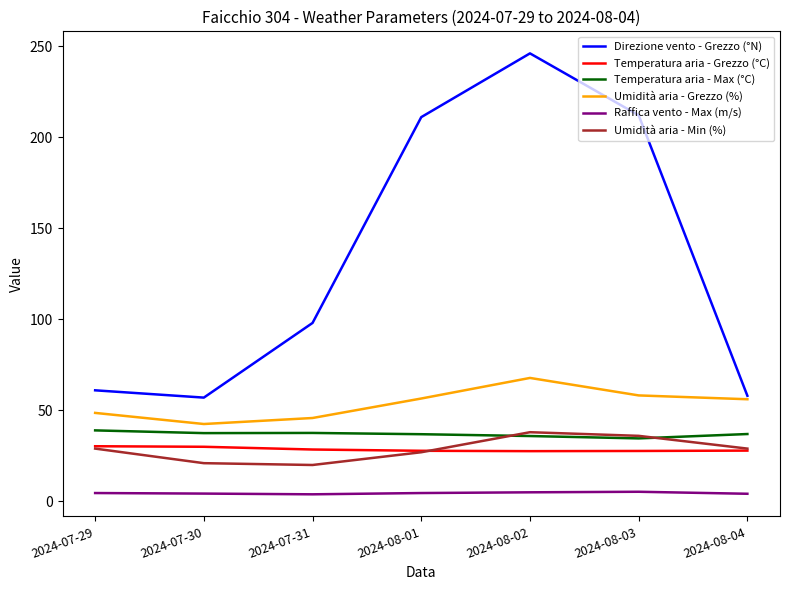

Which series has the largest range (max minus min)?

Direzione vento - Grezzo (°N)